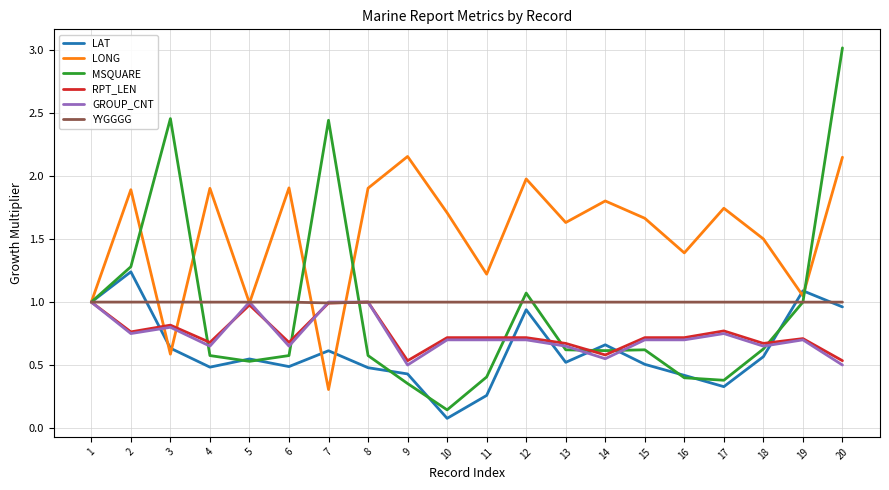

Does the chart display data point markers on the line(s)?

No